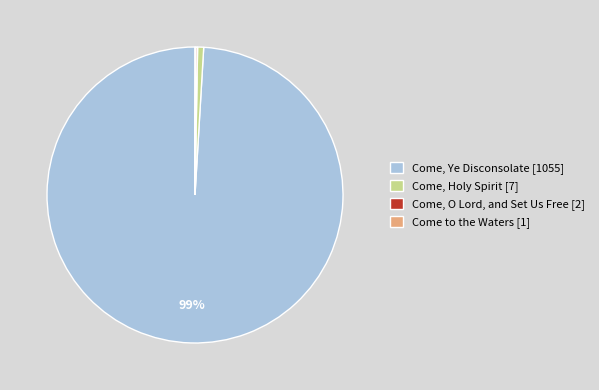

Between Come, Holy Spirit [7] and Come, Ye Disconsolate [1055], which is larger?

Come, Ye Disconsolate [1055]